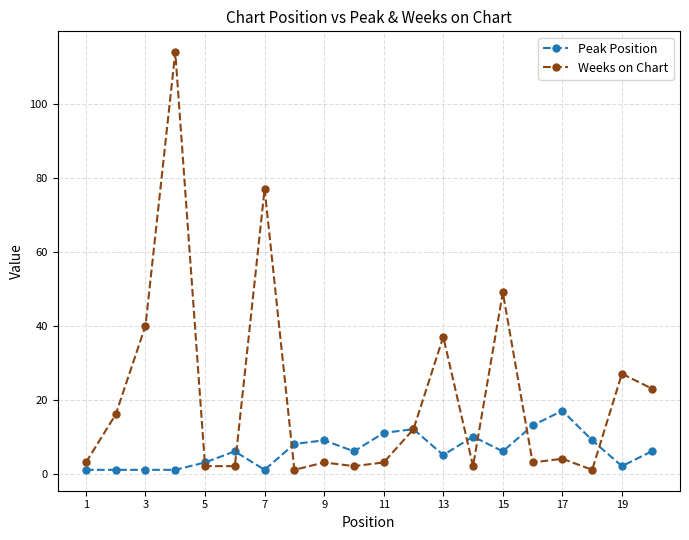

True or false: Weeks on Chart has more than 2 interior local peaks.

True